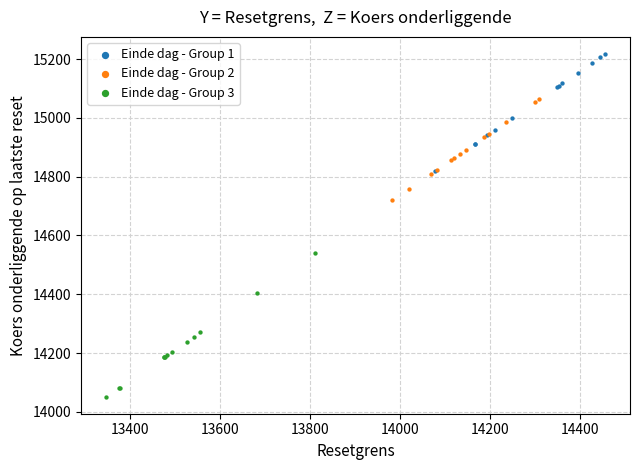

Which series has the widest spread of Y values?

Einde dag - Group 3